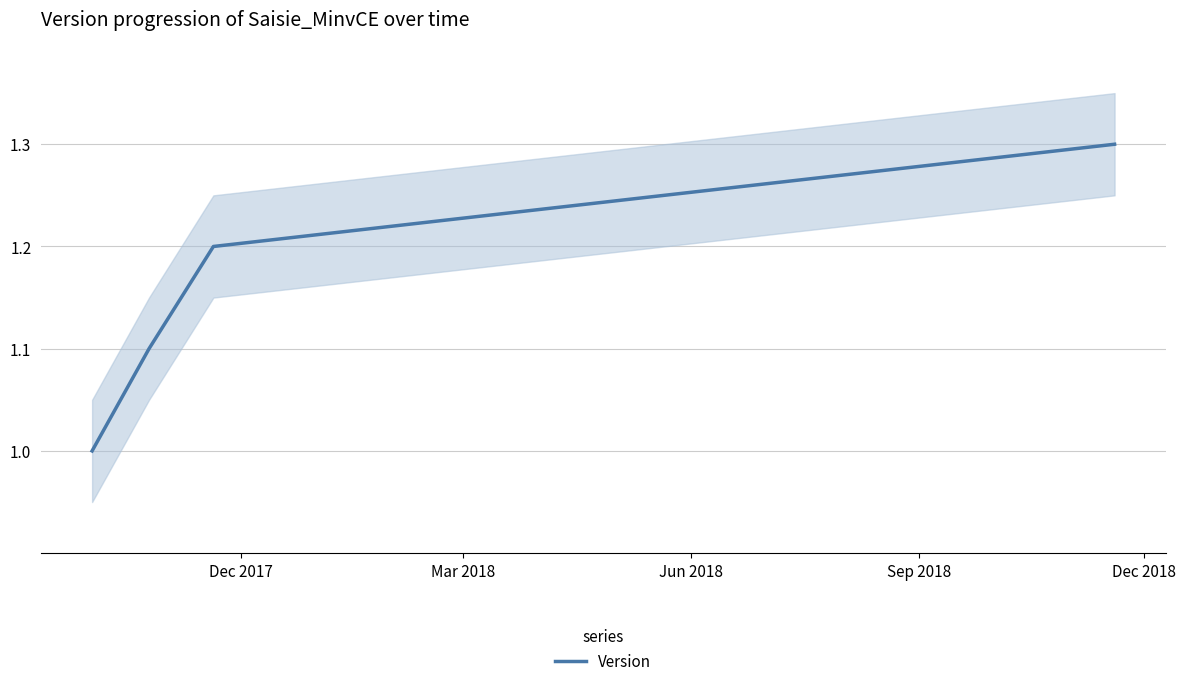

Reading left to right, what are all the values shown in this chart?

1.0	1.1	1.2	1.3